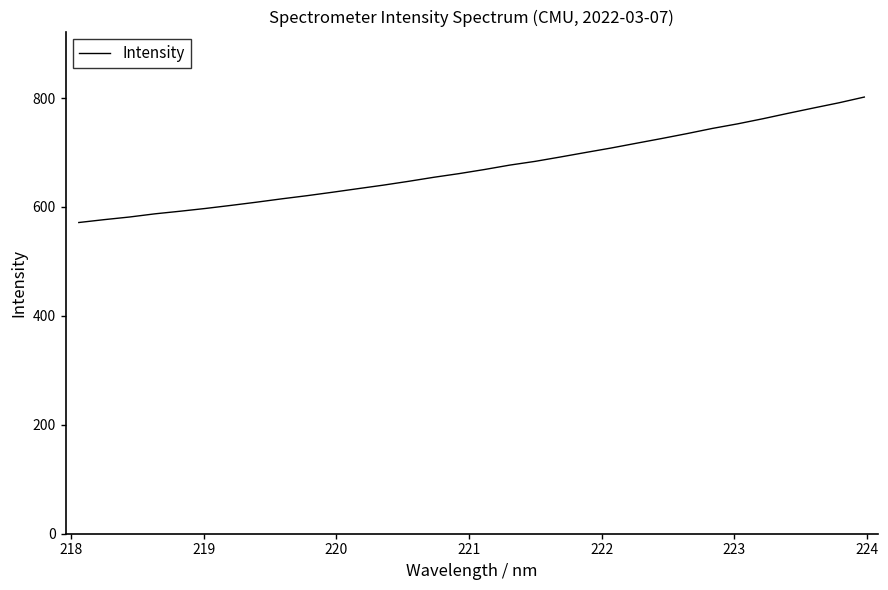

How many values exceed 668?

16